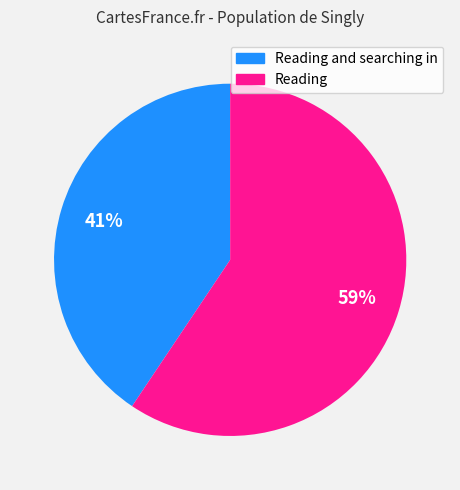

To the nearest percent, what is the combined percentage of Reading and searching in and Reading?

100%